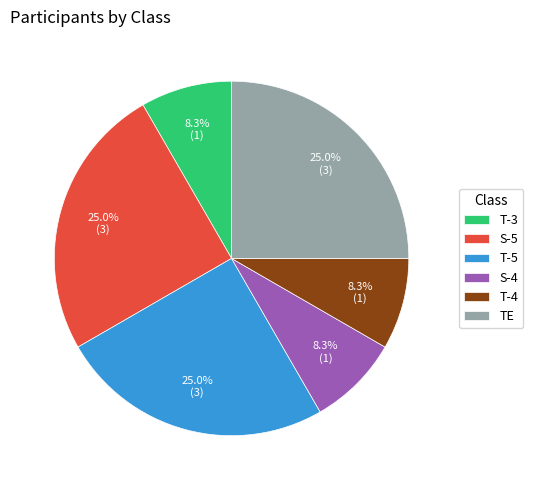

What is the ratio of the value at S-5 to the value at T-4?

3.0